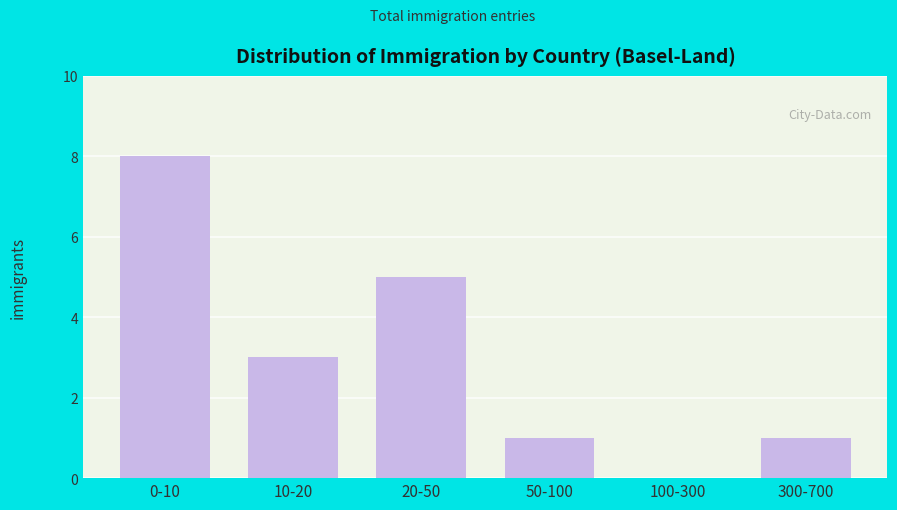

Reading left to right, extract all data points from this chart.

0-10=8	10-20=3	20-50=5	50-100=1	100-300=0	300-700=1